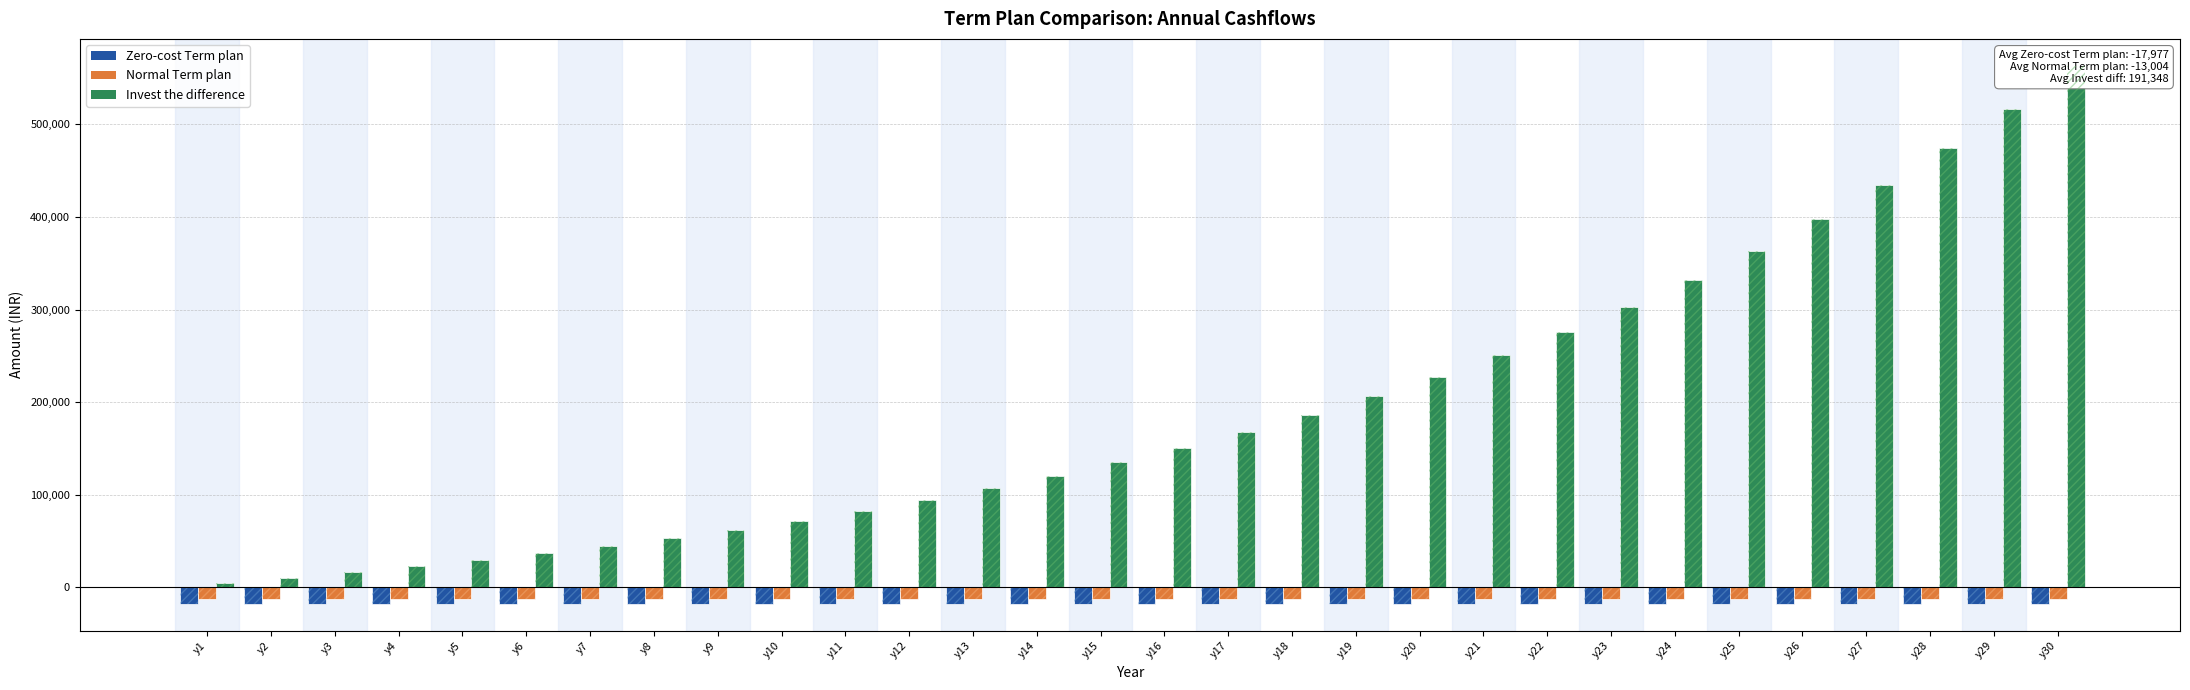

True or false: Normal Term plan has a value of -18102.8 at y4.

False